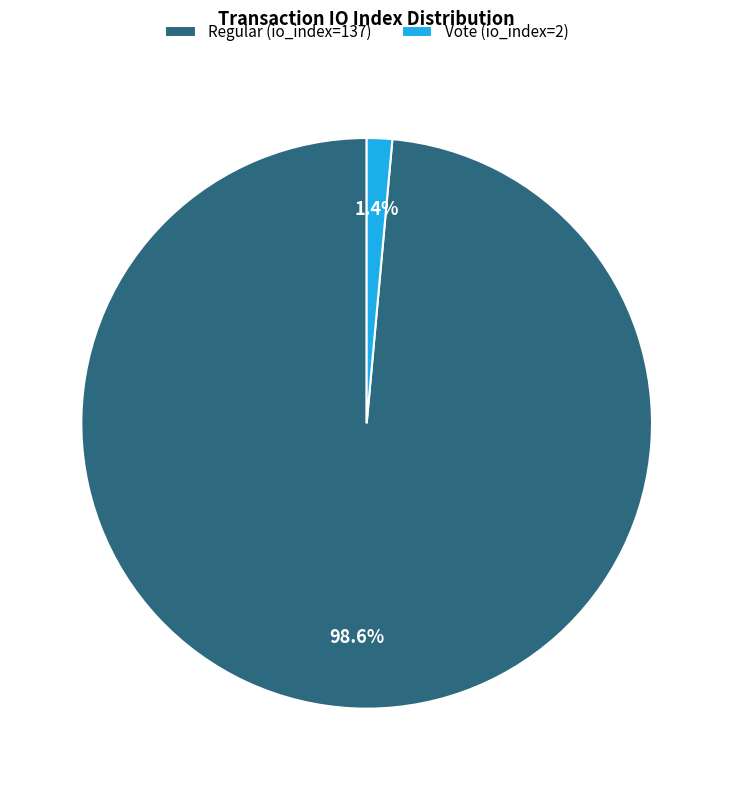

Which has a higher value, Regular (io_index=137) or Vote (io_index=2)?

Regular (io_index=137)